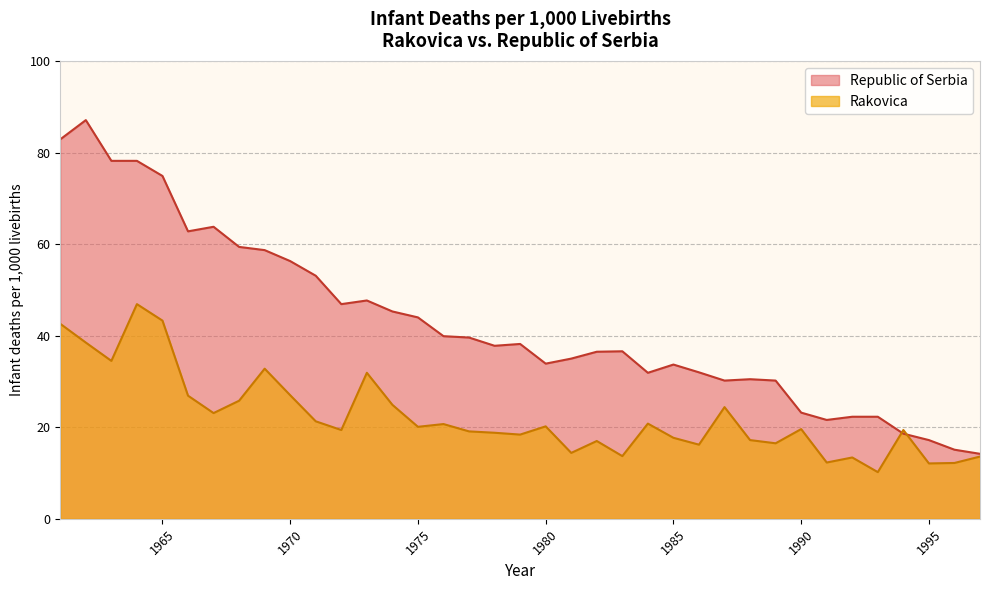

The value of Rakovica at 1982 is 5.6. True or false?

False